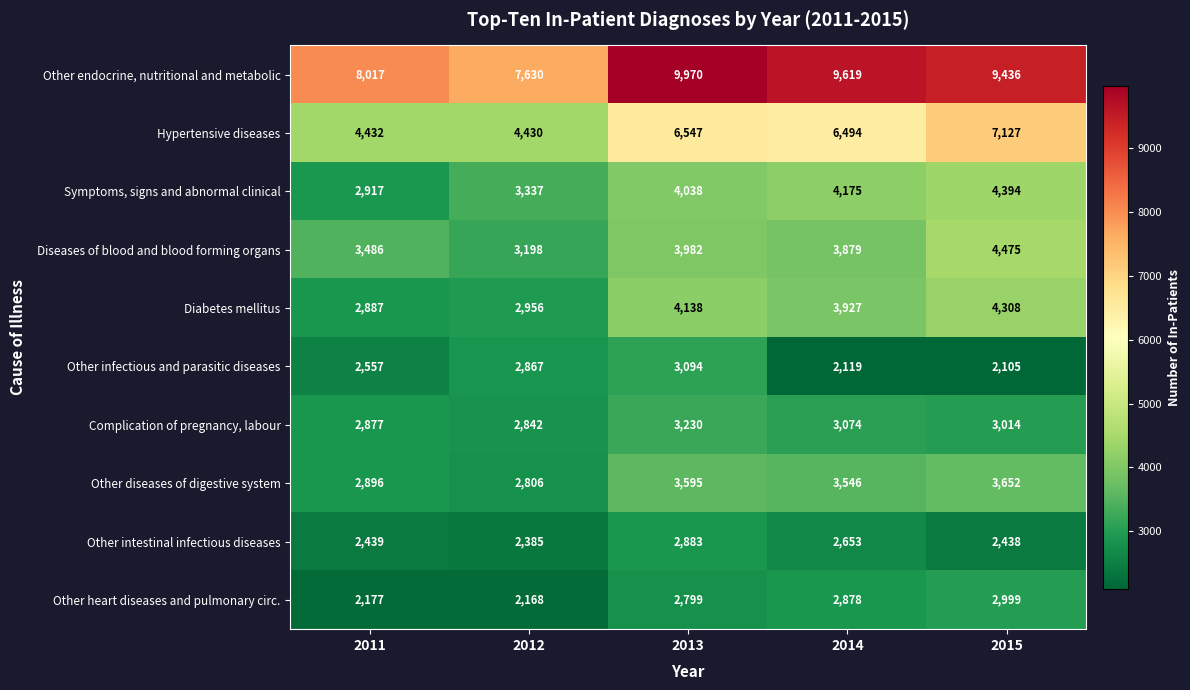

Which series has the widest spread of values?

Hypertensive diseases